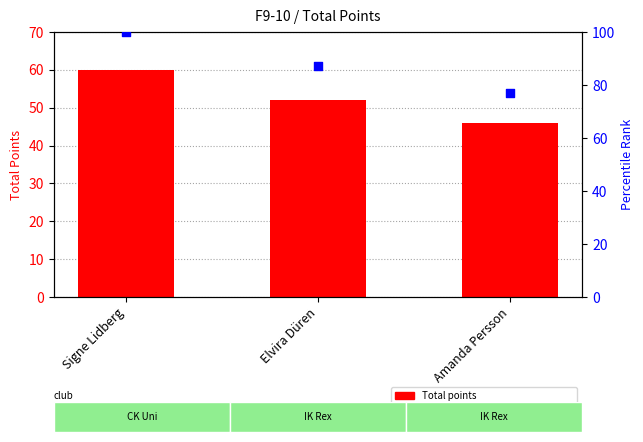

Which series has the largest total across all categories?

Percentile rank within sample